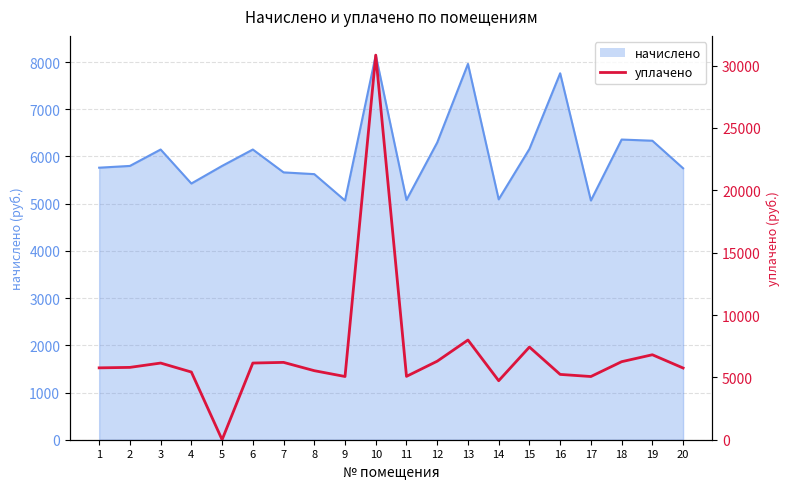

How many points are lower than both their immediate neighbors (excluding endpoints)?

5